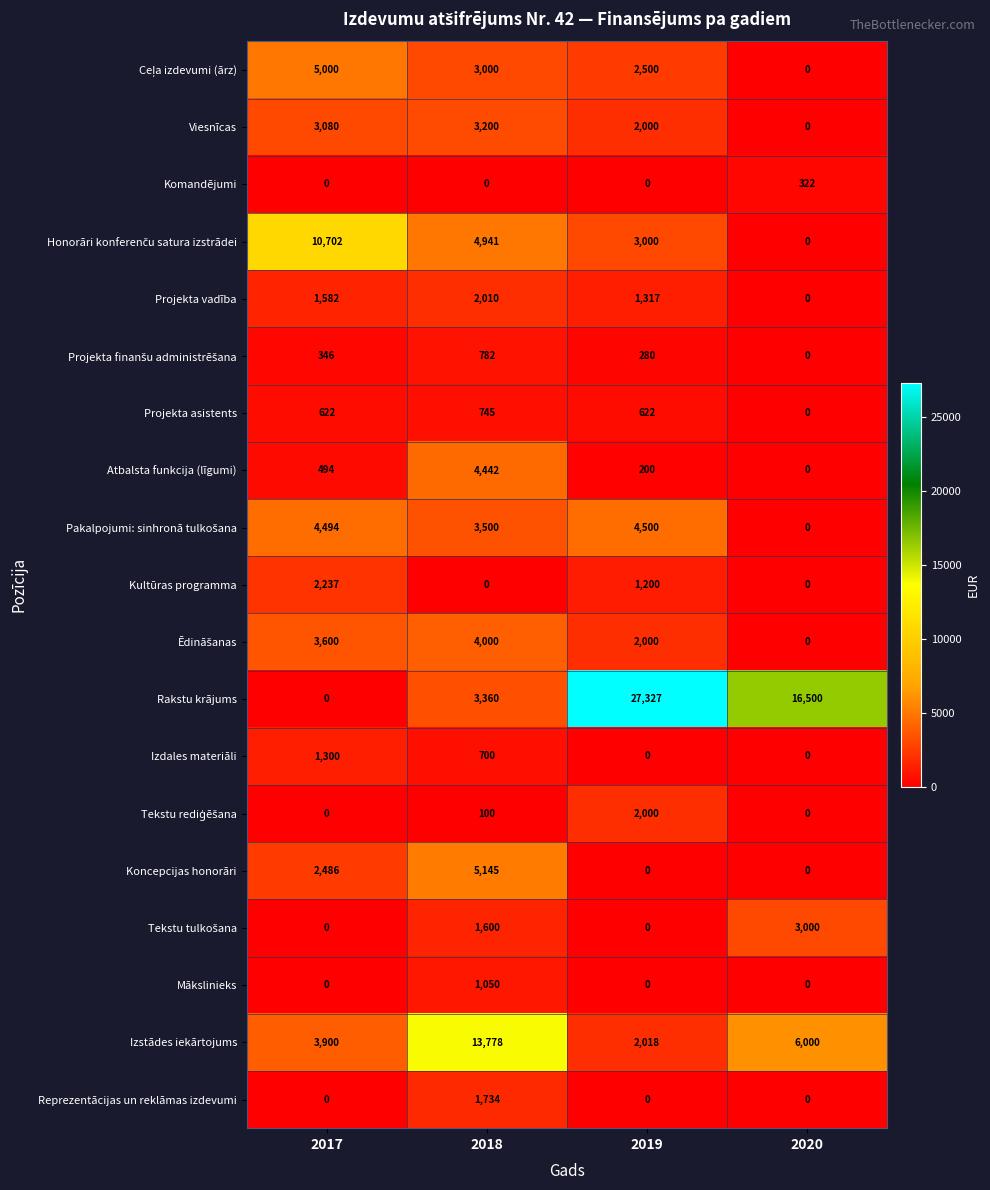

Read the Kultūras programma value at 2017.

2237